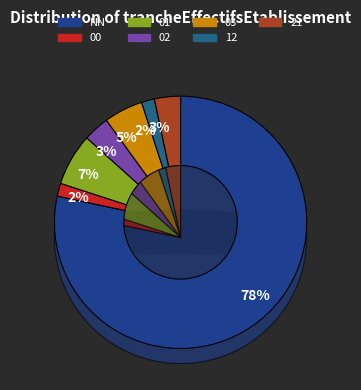

Combined, what portion of the pie is 03 and 01?

11.7%